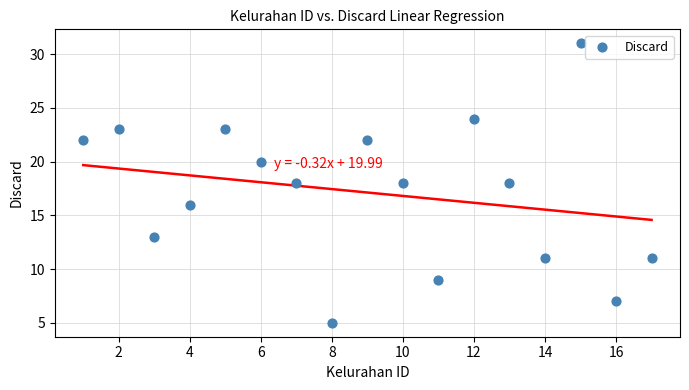

What is the range of Y values (max minus min)?

26